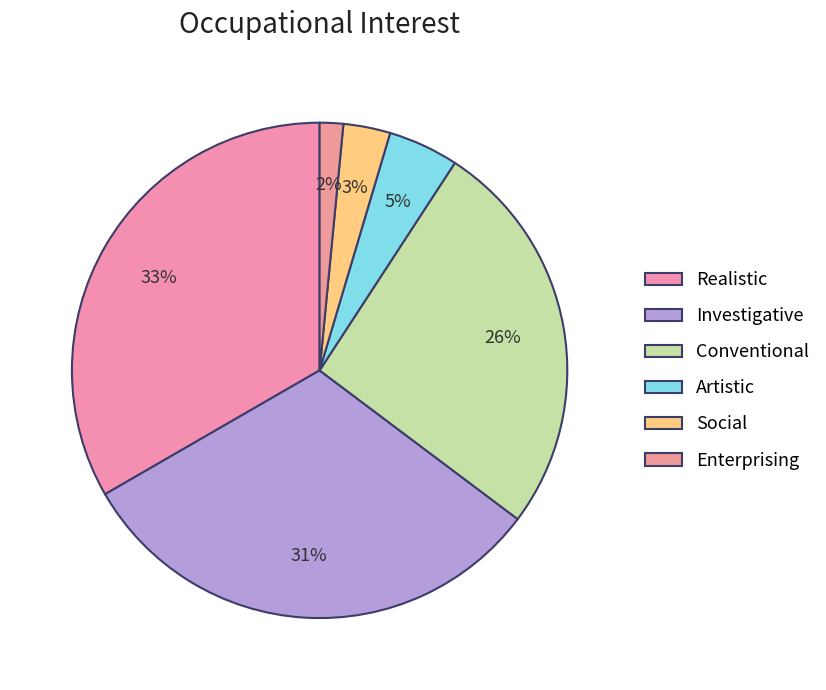

Which category has the smallest portion of the pie?

Enterprising